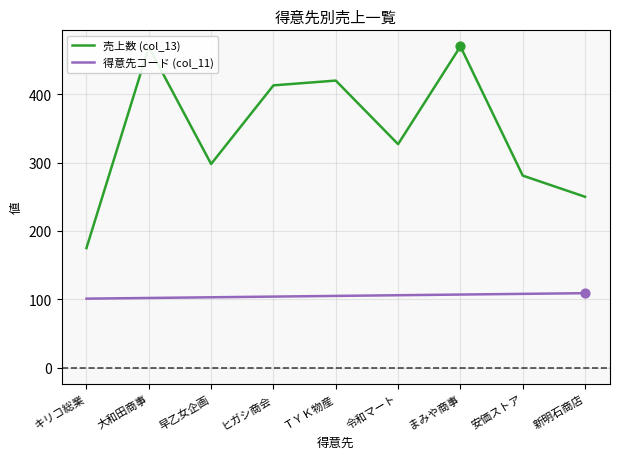

Is the value of 売上数 (col_13) at 早乙女企画 greater than the value of 得意先コード (col_11) at 早乙女企画?

Yes